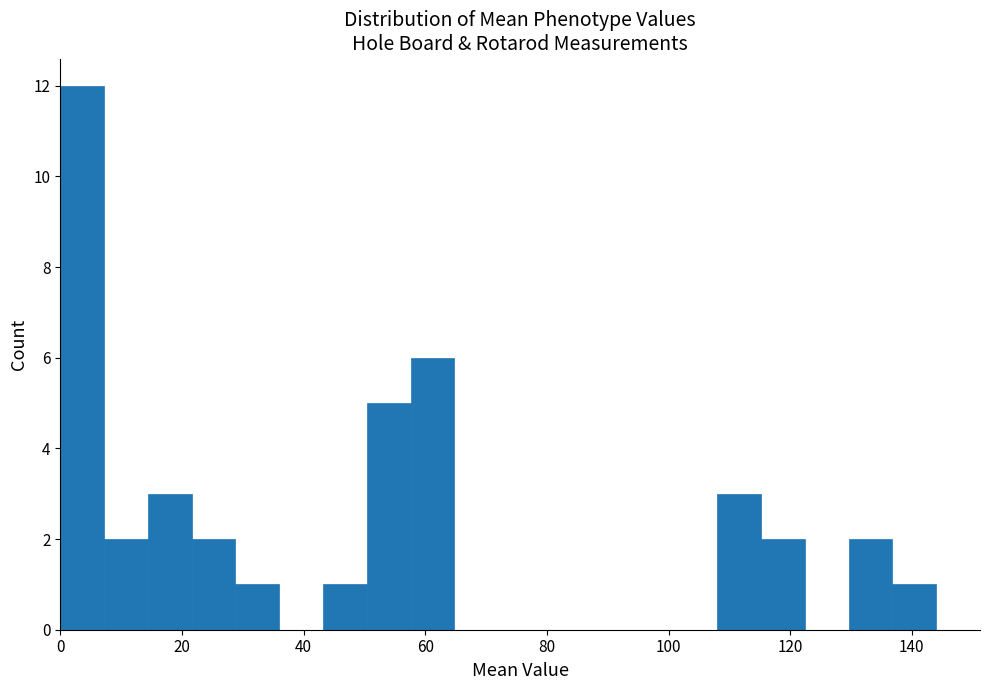

Around what value on the x-axis is the tallest bar? Give the approximate position of its centre, as read against the axis.

4